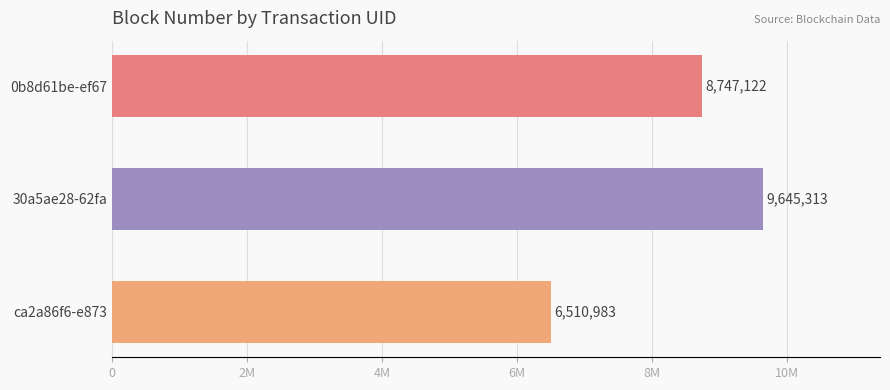

Are the bars horizontal?

Yes